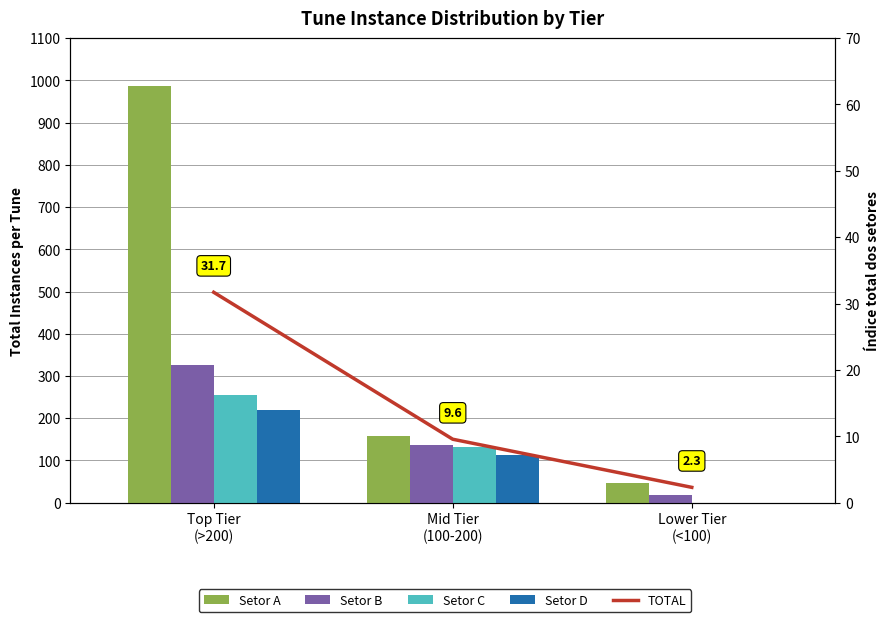

Is it true that Setor D equals 164.5 at Mid Tier
(100-200)?

False